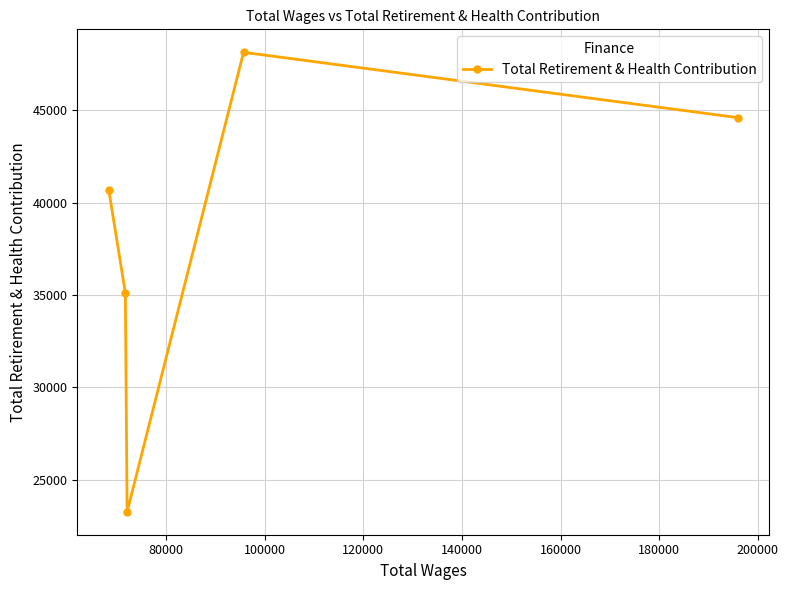

Reading right to left, list all the values displayed in this chart.

44614	48152	23259	35112	40714